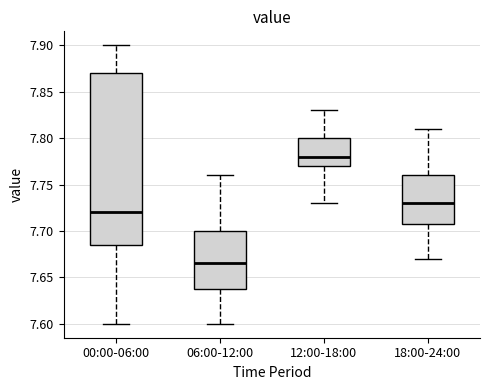

Reading left to right, read every box against the y-axis: the position of its median line, the range the box covers, and the ends of its whiskers. The values are not printed on the chart, so give them approximately, as read against the axis.

00:00-06:00: median 7.720, box 7.685 to 7.870, whiskers 7.600 to 7.900
06:00-12:00: median 7.665, box 7.640 to 7.700, whiskers 7.600 to 7.760
12:00-18:00: median 7.780, box 7.770 to 7.800, whiskers 7.730 to 7.830
18:00-24:00: median 7.730, box 7.710 to 7.760, whiskers 7.670 to 7.810